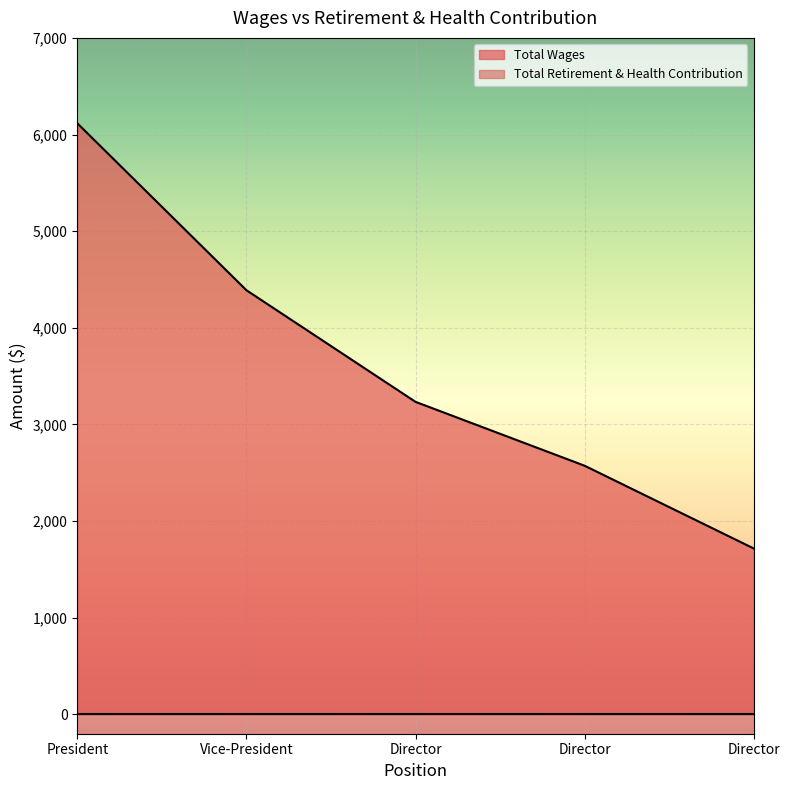

Reading left to right, extract all data points from this chart.

President=6116	Vice-President=4389	Director=3234	Director=2573	Director=1717